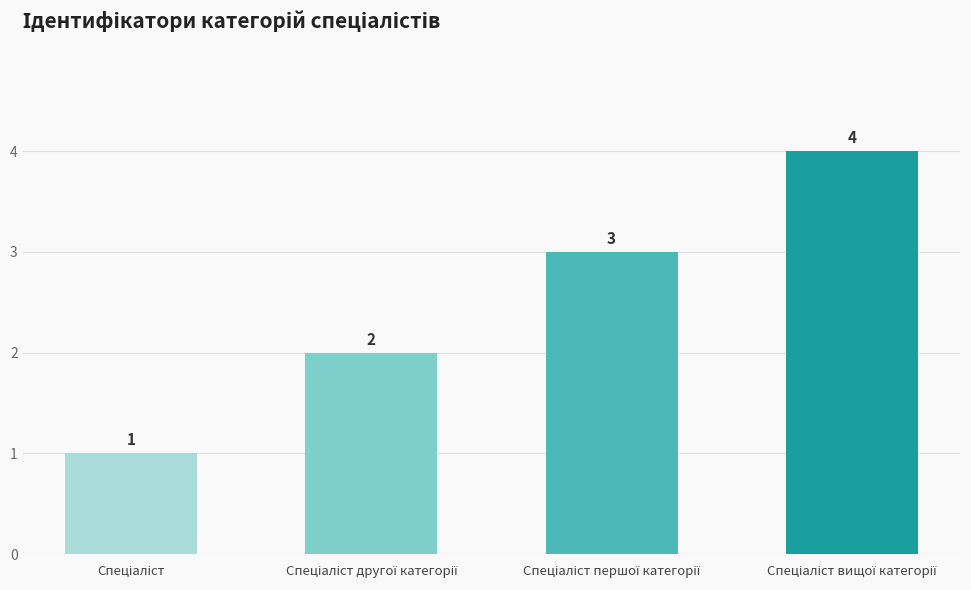

How many values are between 2 and 4?

3